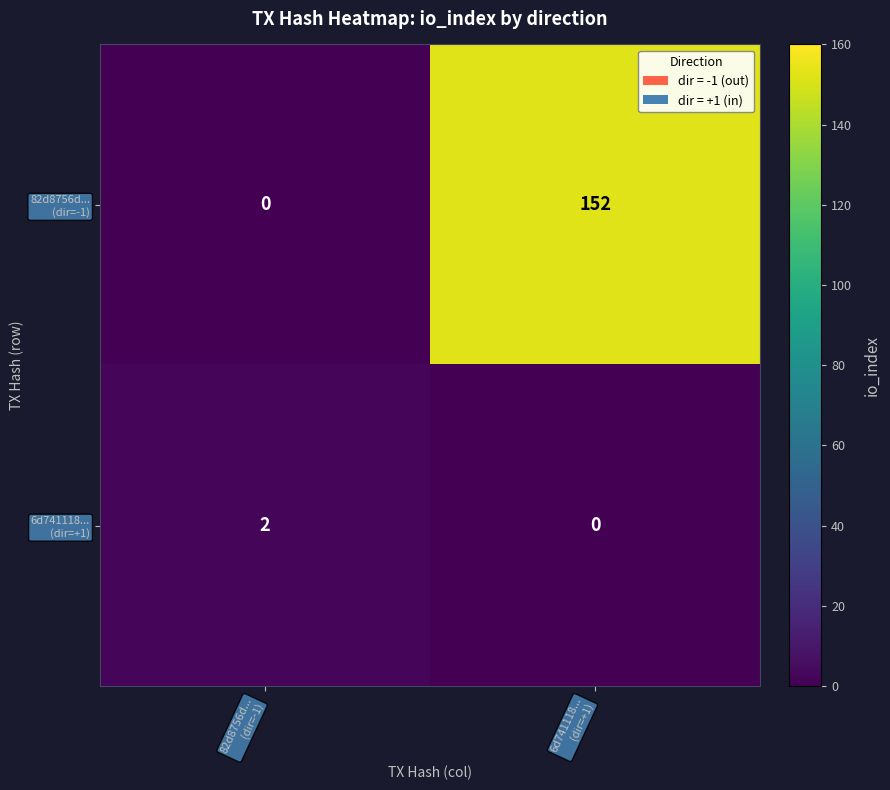

Rank the series by their maximum value, from lowest to highest.

6d741118... (dir=+1), 82d8756d... (dir=-1)